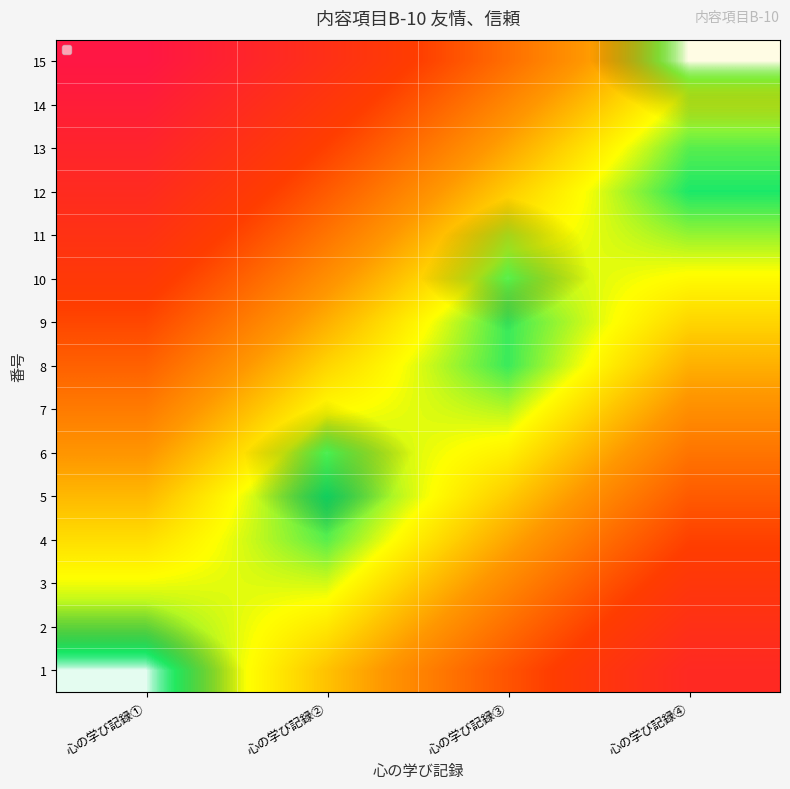

Is it true that 4 equals 0.1 at 心の学び記録①?

False